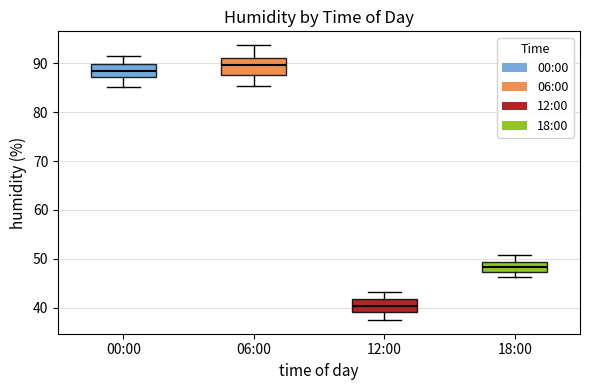

Which box's median line is the lowest?

12:00